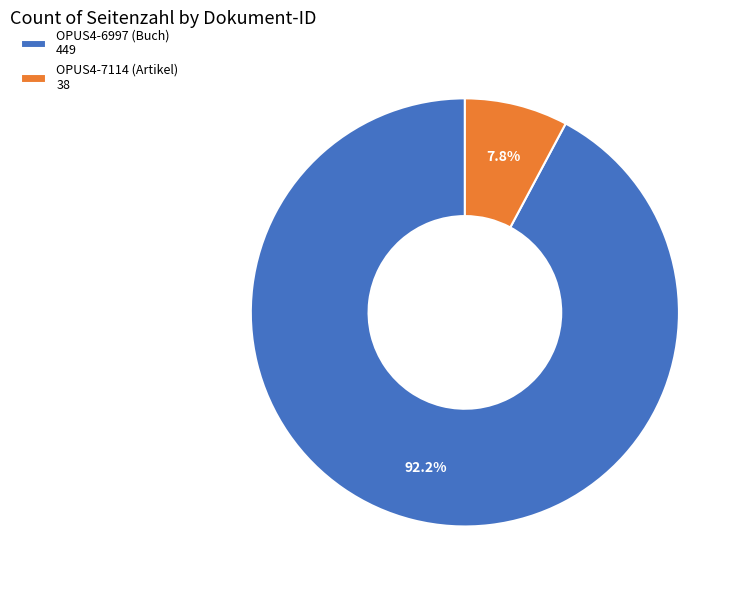

True or false: OPUS4-6997 (Buch) accounts for 92% of the total.

True